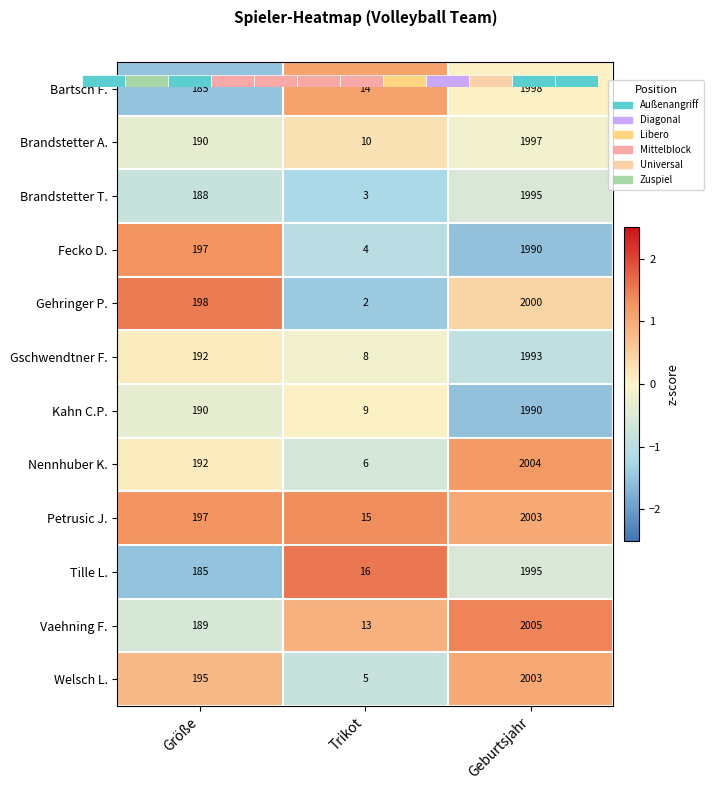

Which series changed the most between Größe and Trikot?

Gehringer P.